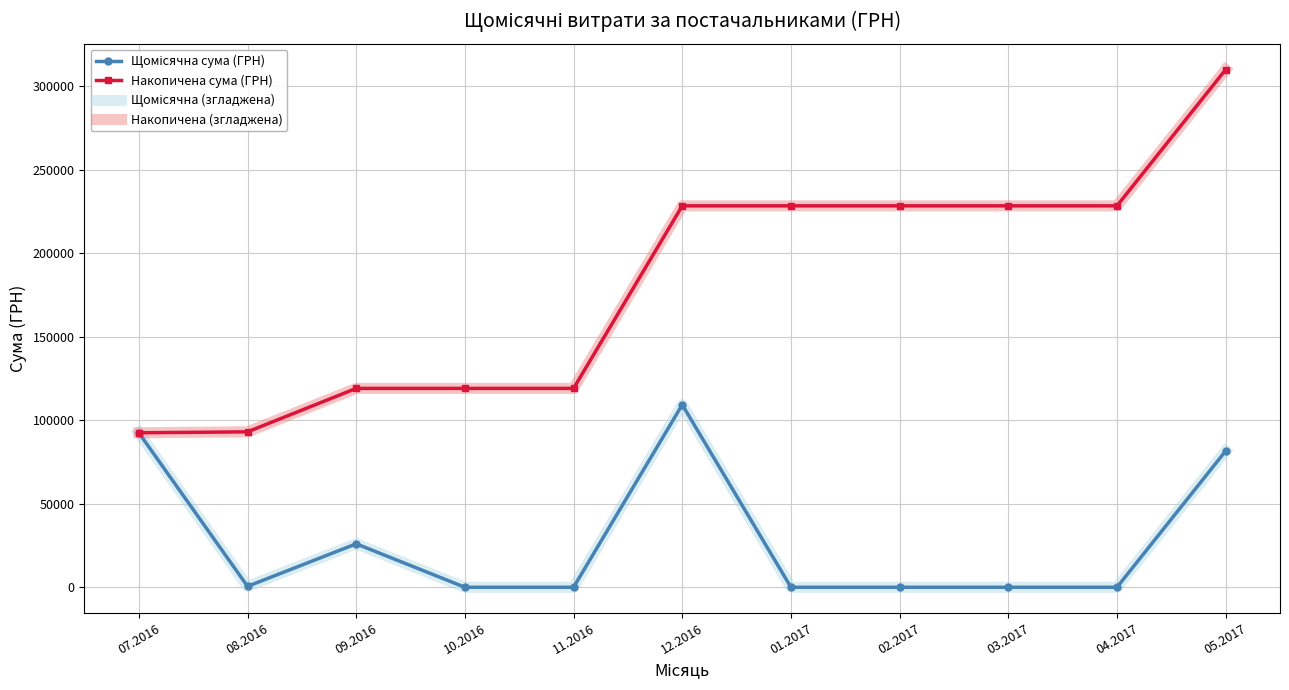

Rank the series at 04.2017 from highest to lowest value.

Накопичена сума (ГРН), Накопичена (згладжена), Щомісячна сума (ГРН), Щомісячна (згладжена)